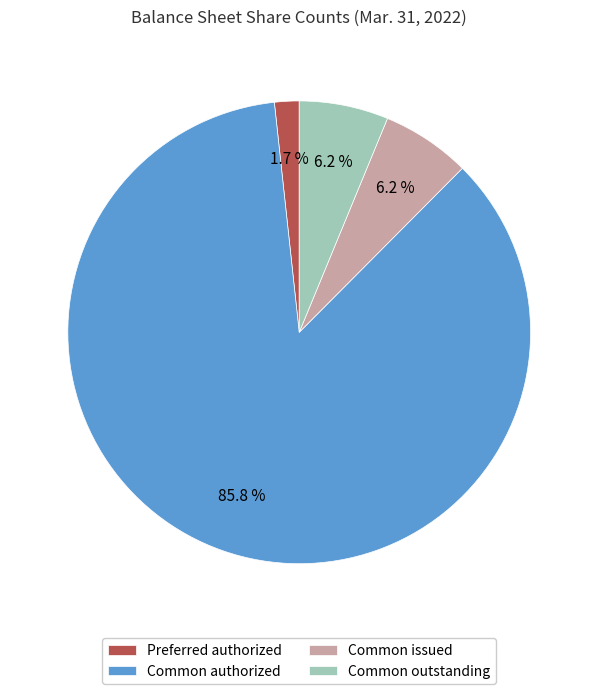

Which slice is the smallest?

Preferred authorized